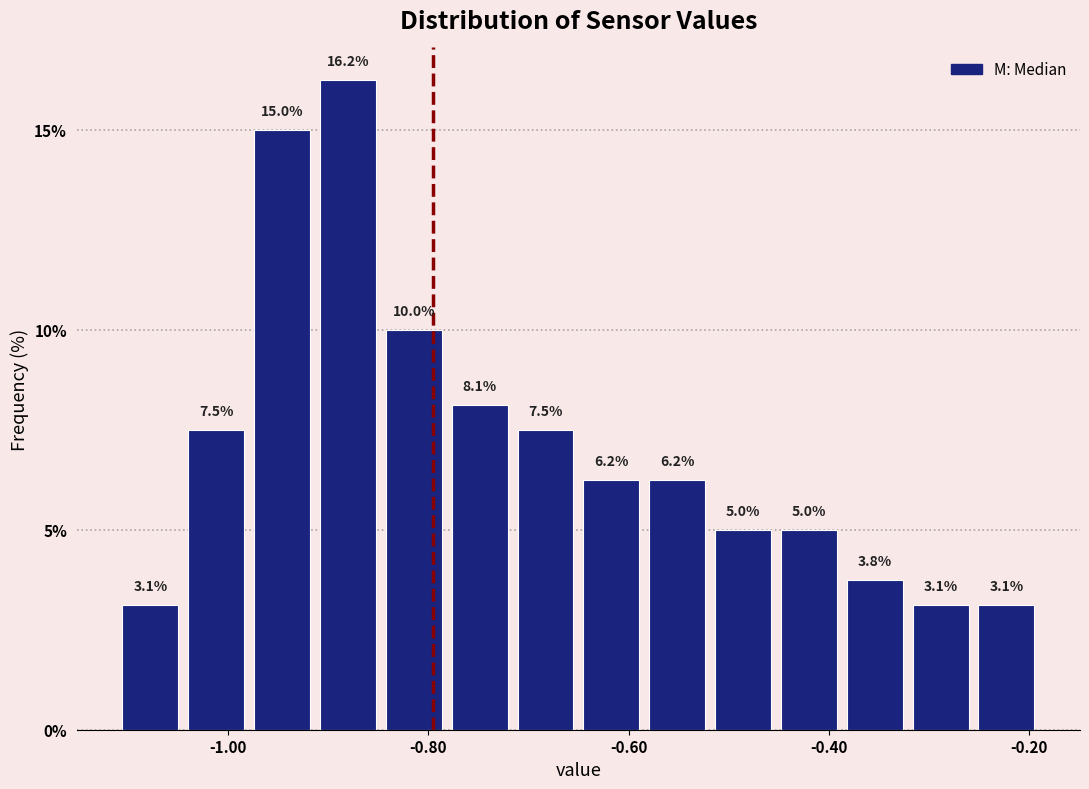

Read against the x-axis, roughly where is the centre of the tallest bar?

-0.88